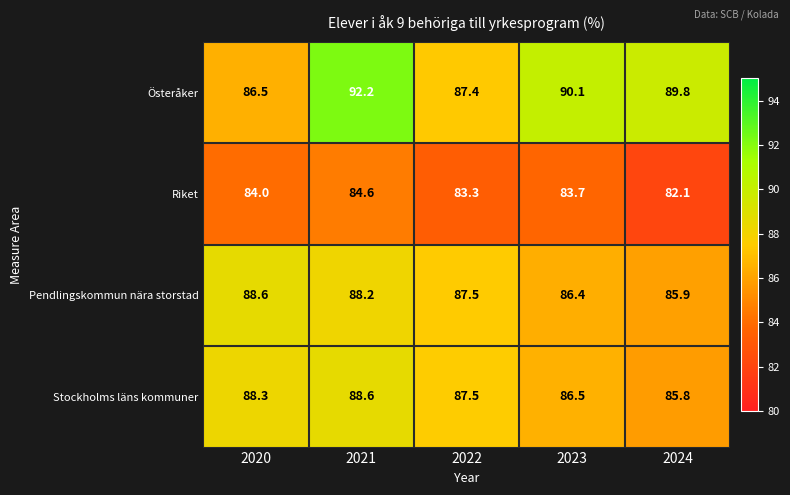

At how many categories does at least one series exceed 88?

4